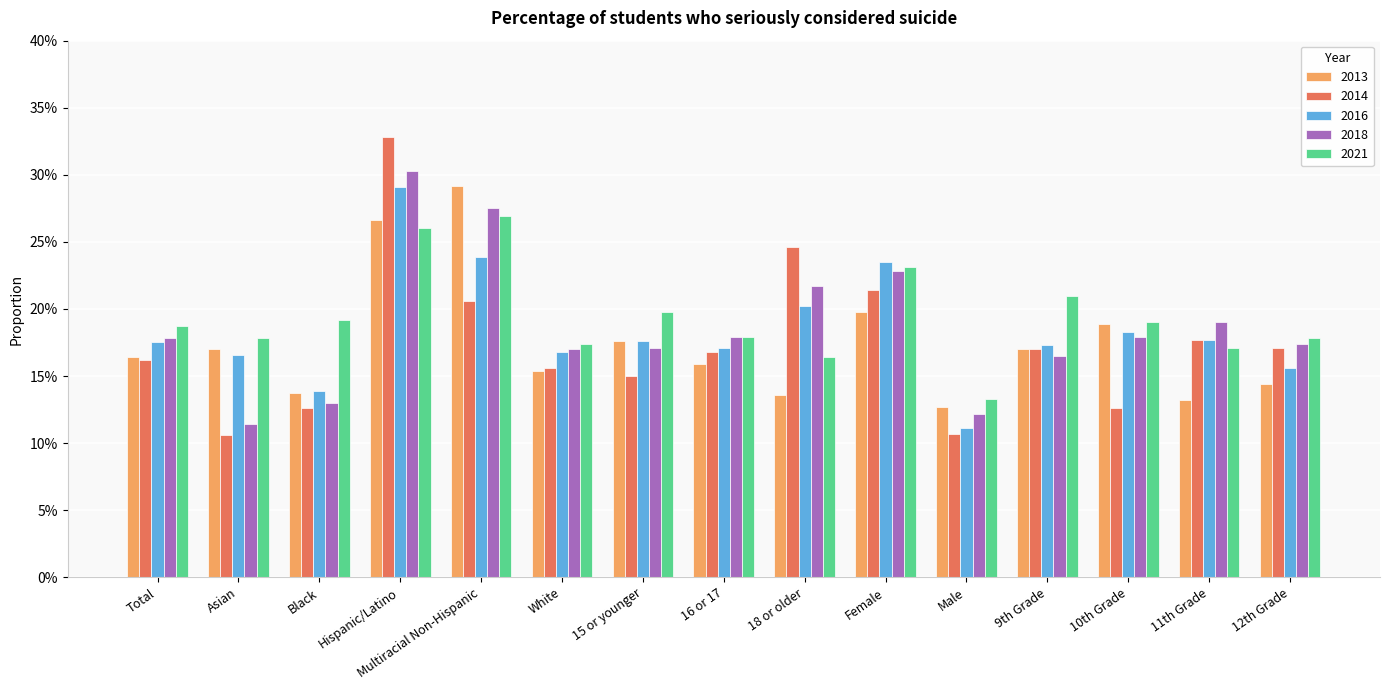

What is the label of the 4th bar from the left?

Hispanic/Latino